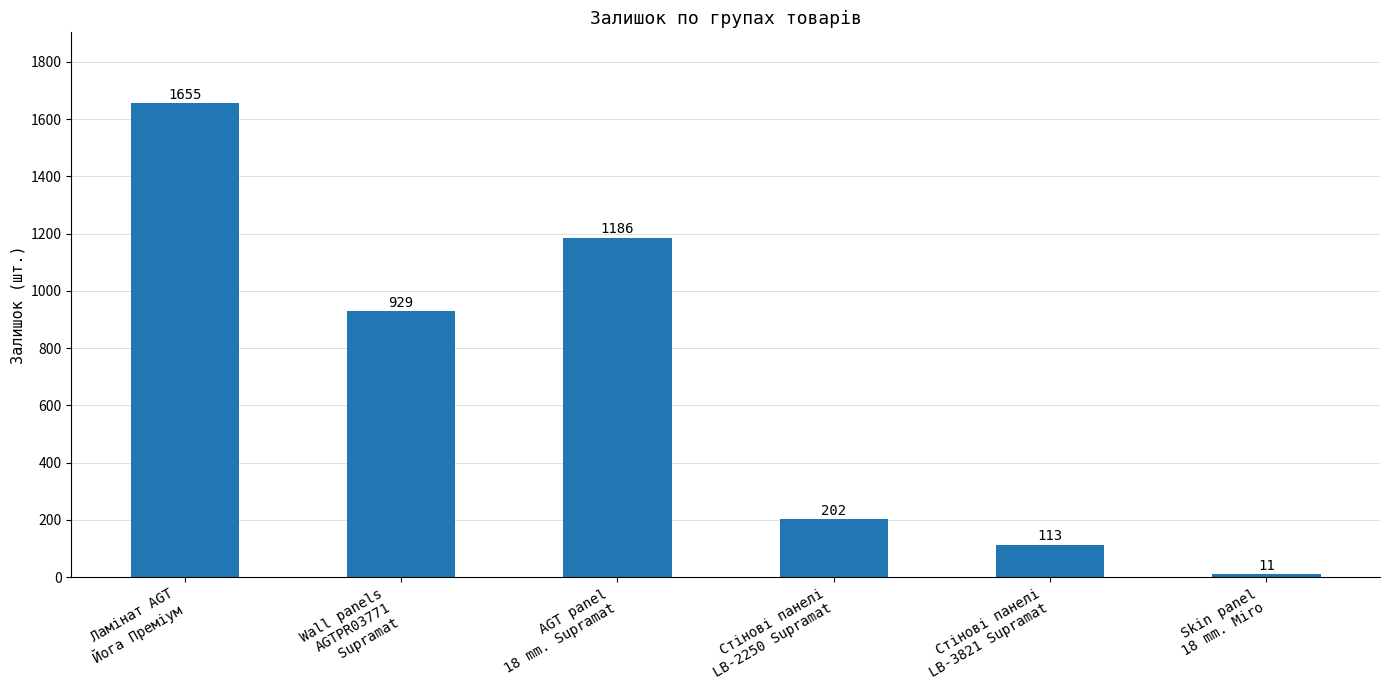

The chart shows a value of 11 at Skin panel
18 mm. Miro. True or false?

True